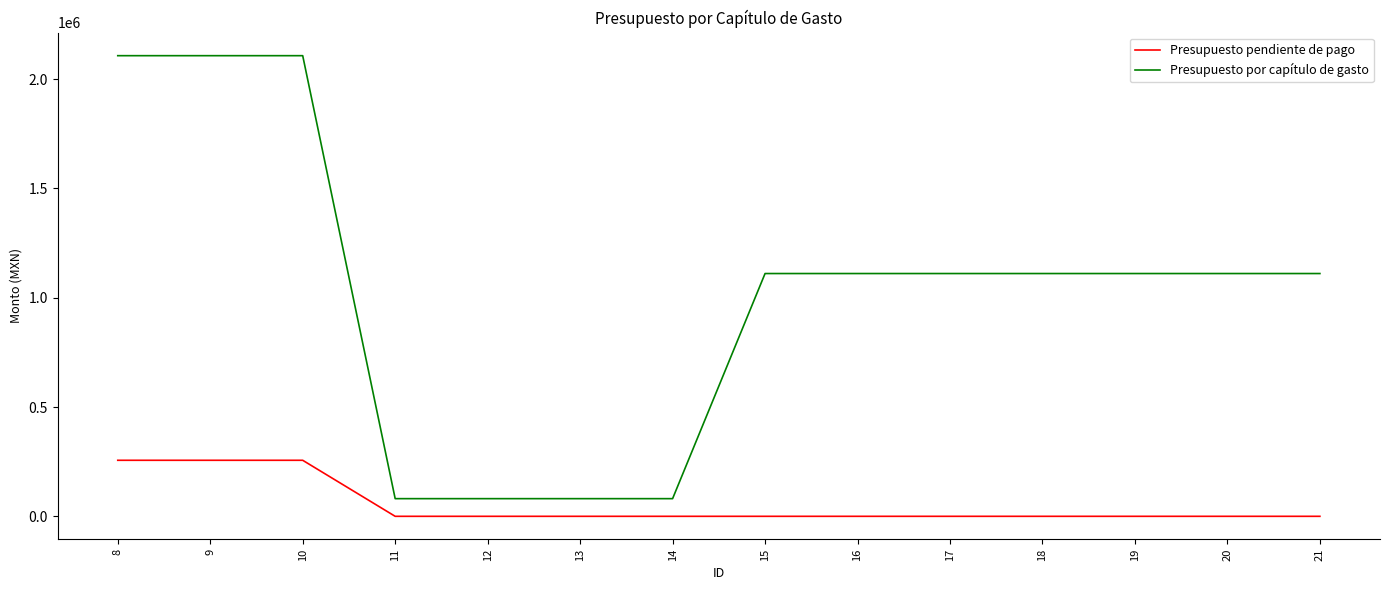

List the series in order of their peak value, highest first.

Presupuesto por capítulo de gasto, Presupuesto pendiente de pago